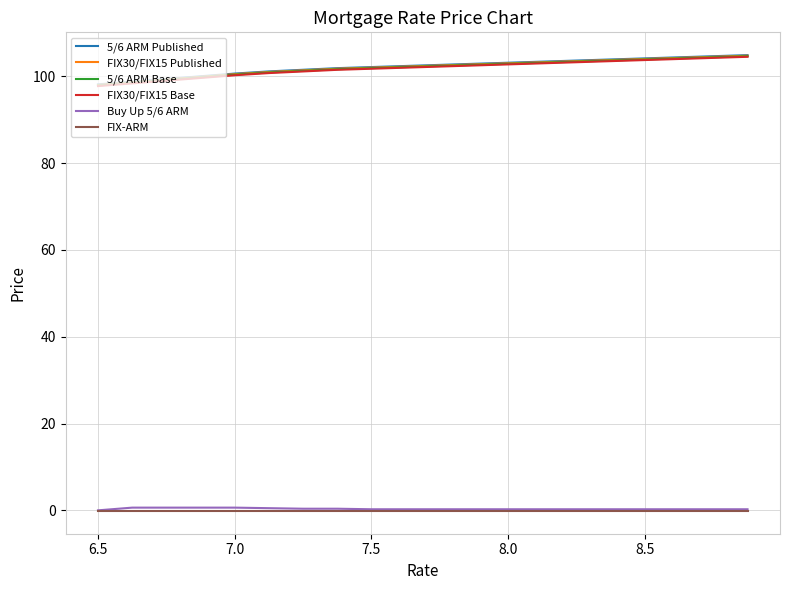

True or false: 5/6 ARM Published and FIX-ARM intersect in this chart.

False